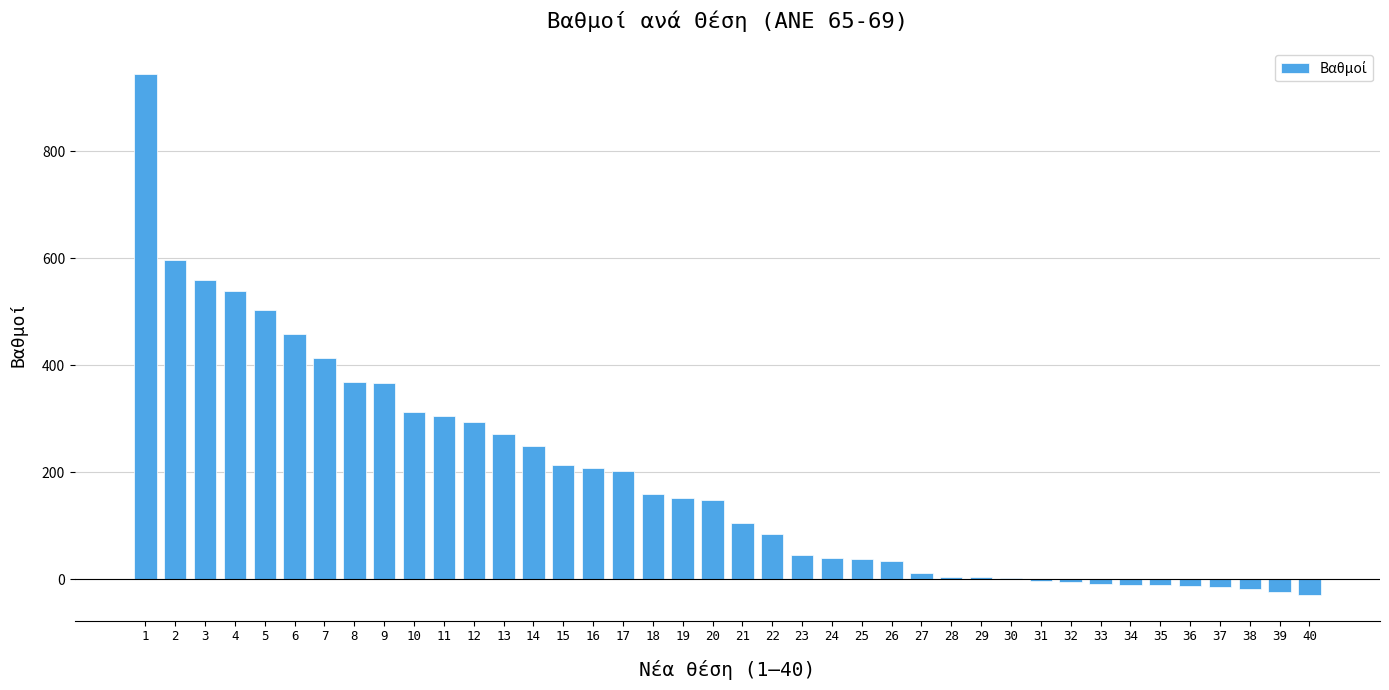

What is the difference between the maximum and minimum values?

971.4